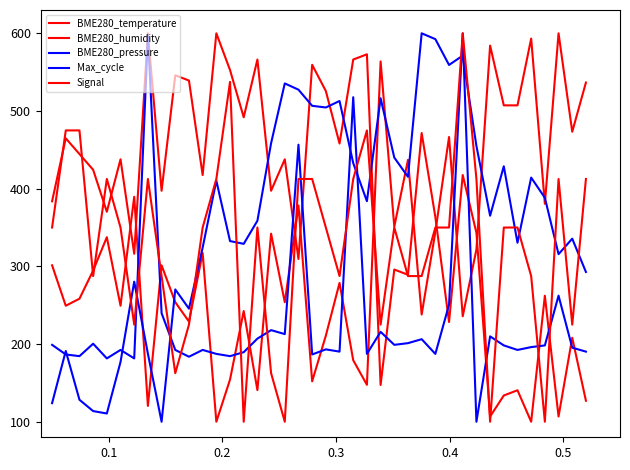

Which series ends up on top after the final intersection of BME280_pressure and Max_cycle?

BME280_pressure